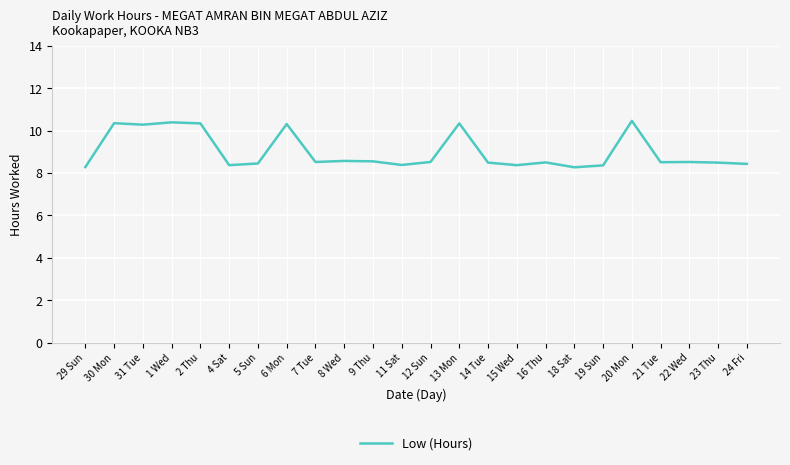

Which has a higher value, 8 Wed or 2 Thu?

2 Thu